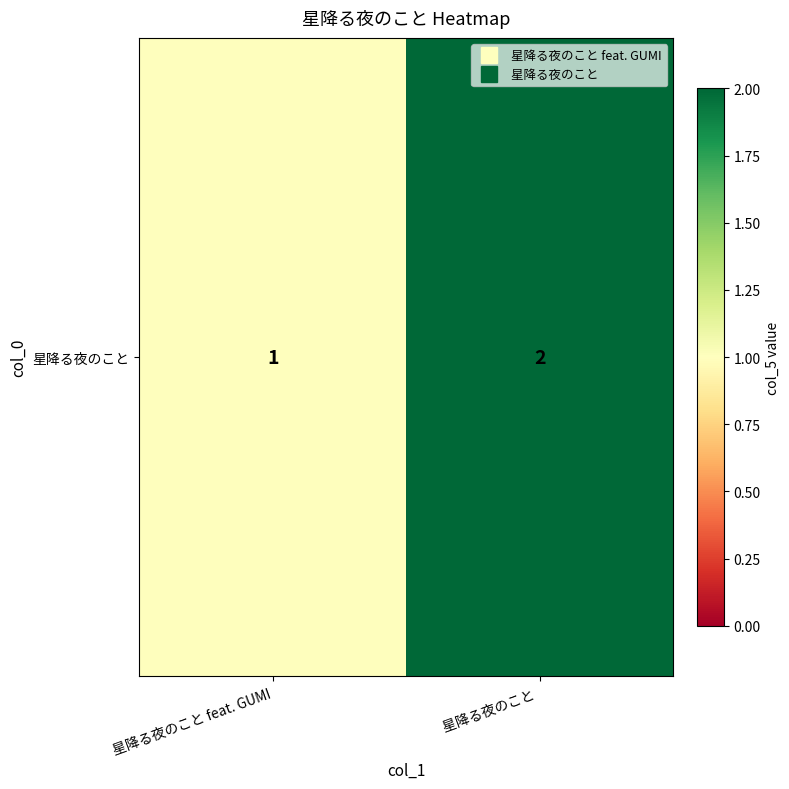

What is the difference between the maximum and minimum values?

1